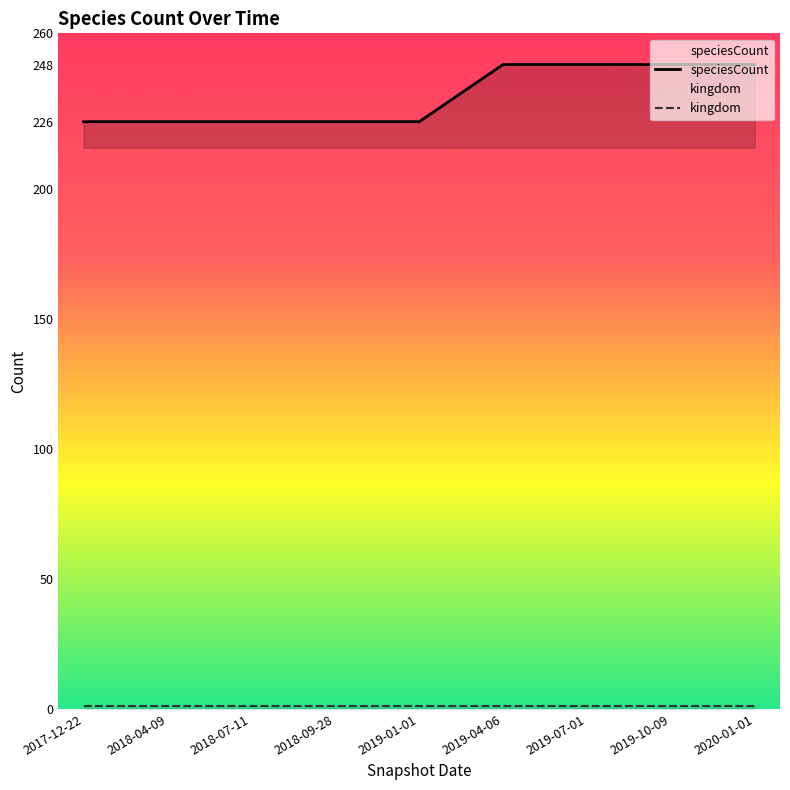

Which series has the widest spread of values?

speciesCount